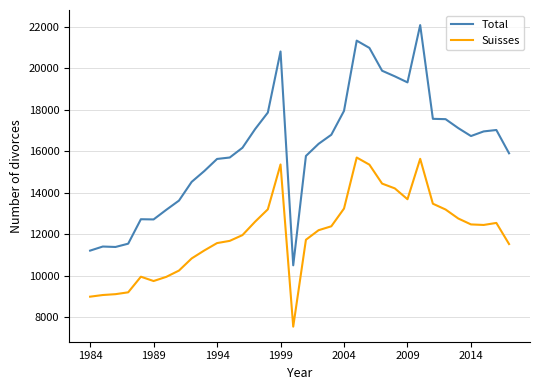

What is the highest value of the Total series?

22081